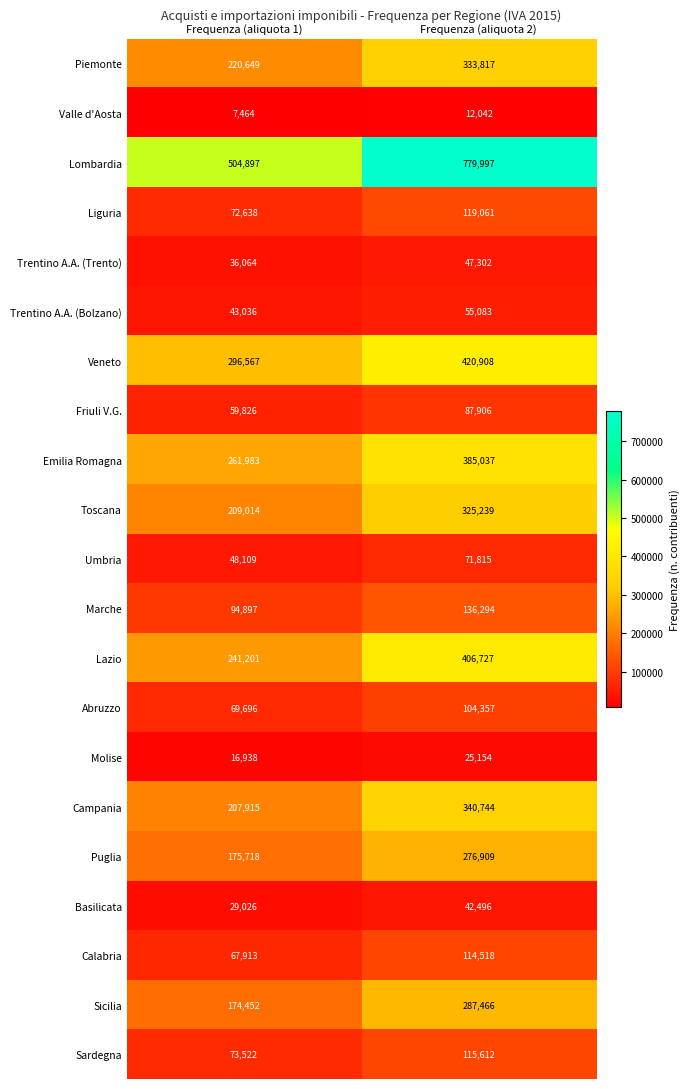

At how many categories does at least one series exceed 401639?

2